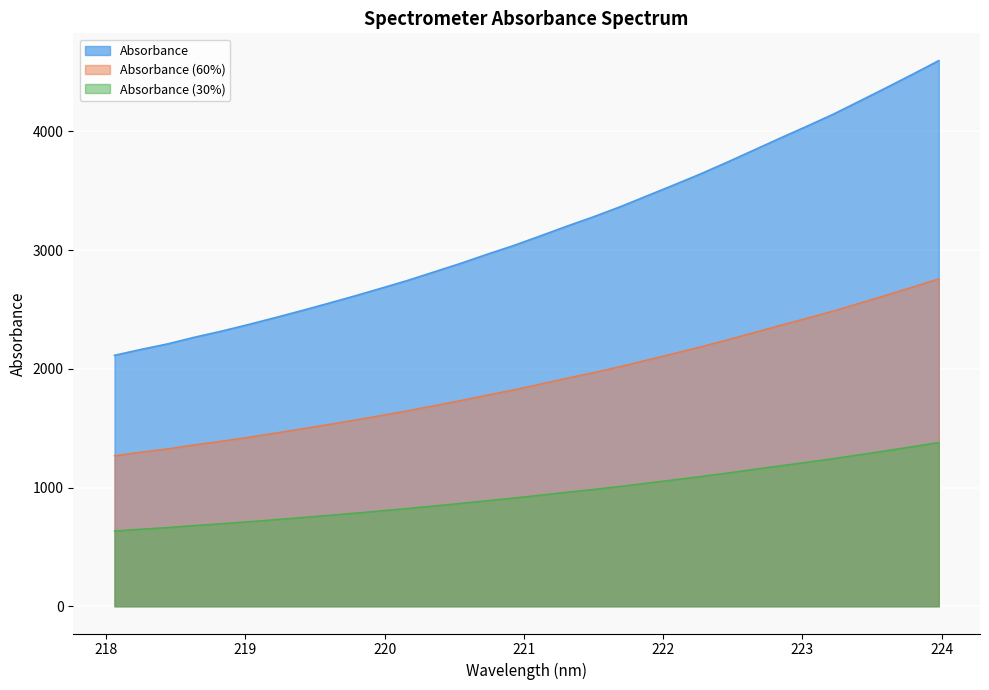

What is the label of the 15th point from the right?

221.3083